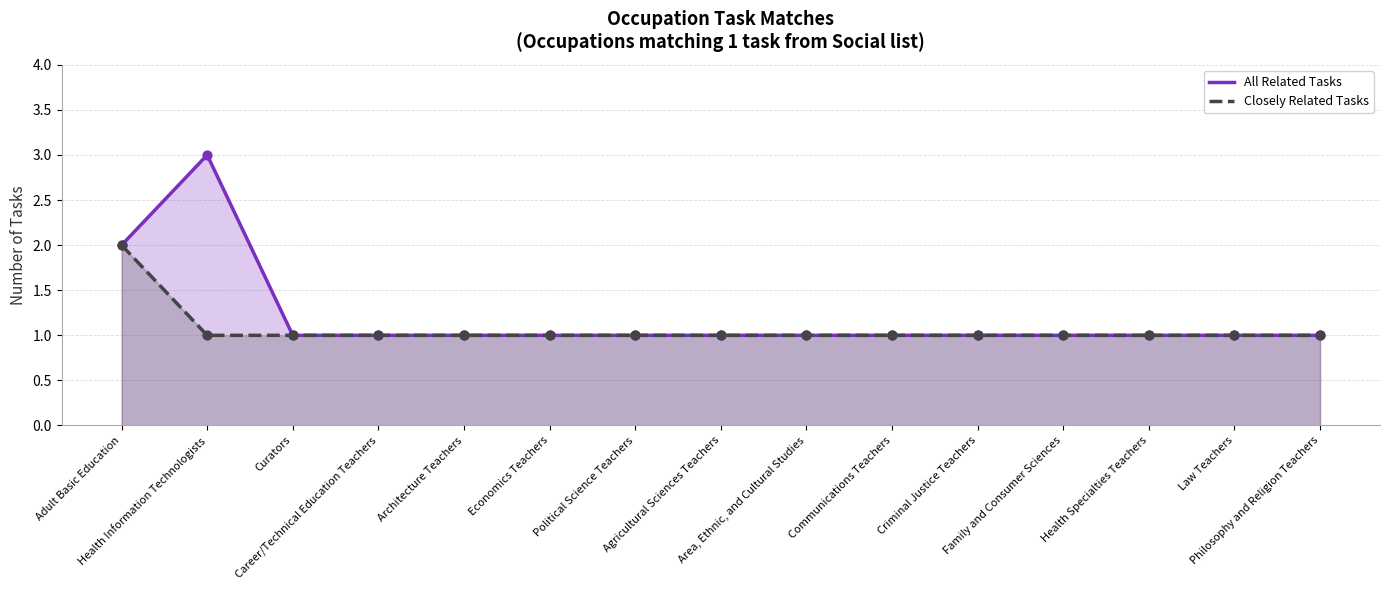

Which series reaches the minimum Y coordinate?

All Related Tasks